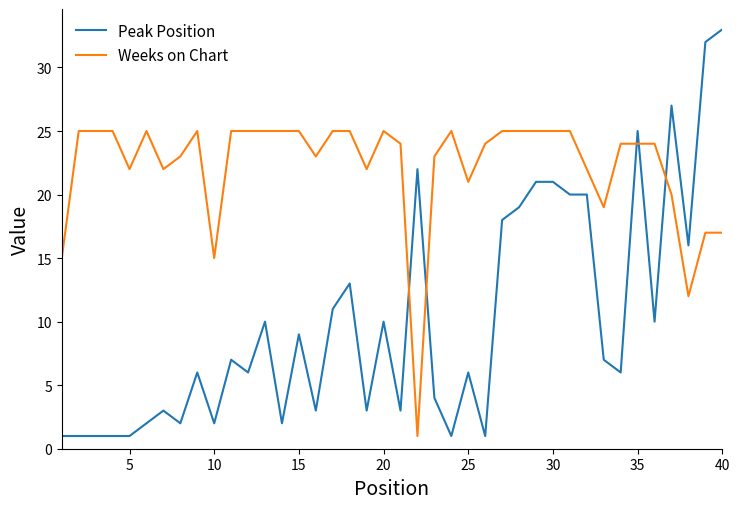

Which series ends up on top after the final intersection of Weeks on Chart and Peak Position?

Peak Position